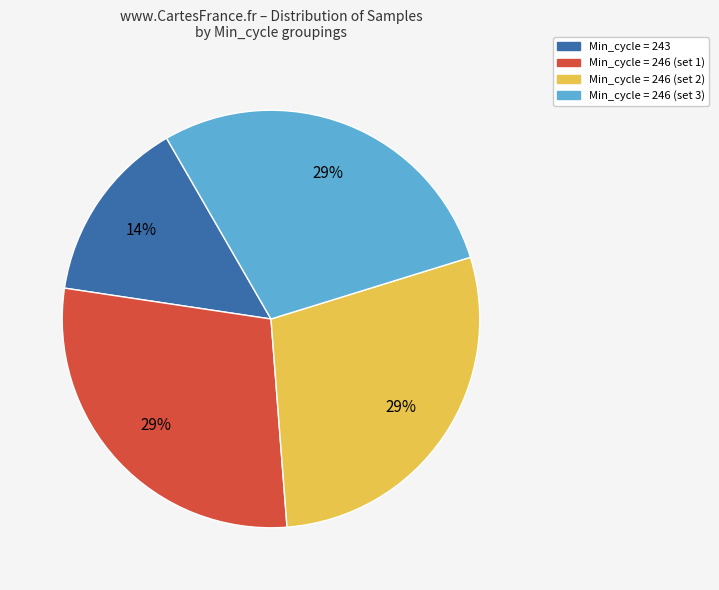

Is there a majority slice in this chart?

No